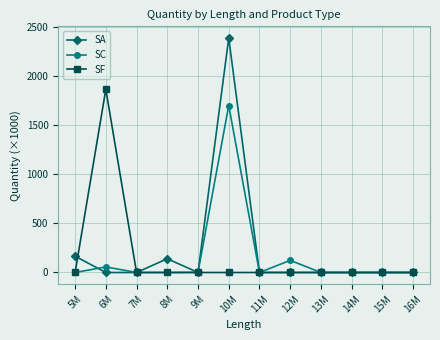

Rank the series by their maximum value, from lowest to highest.

SC, SF, SA